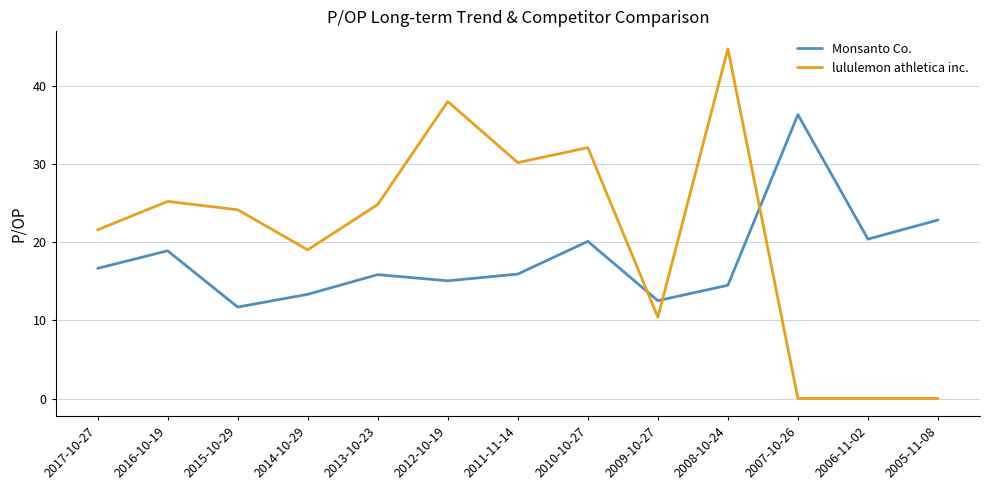

Where does the Monsanto Co. series first go above 15?

2017-10-27